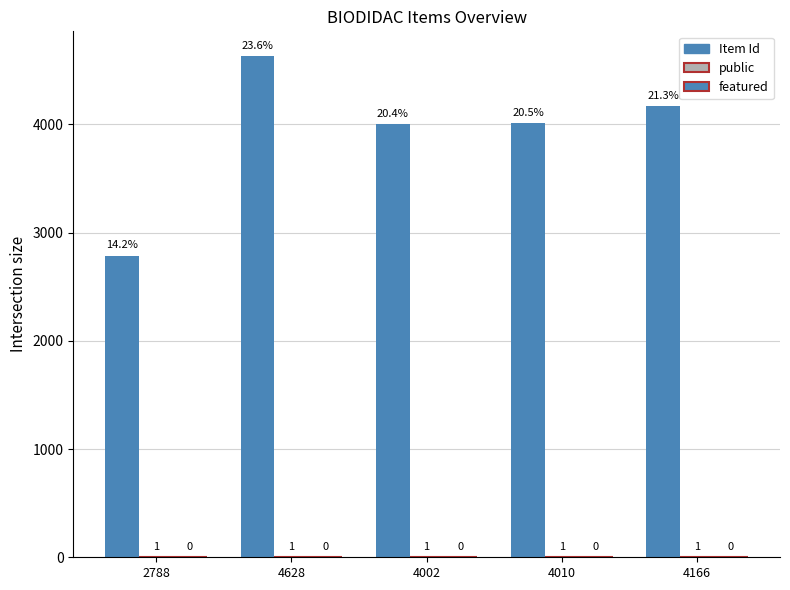

Between 2788 and 4010, which is larger?

4010